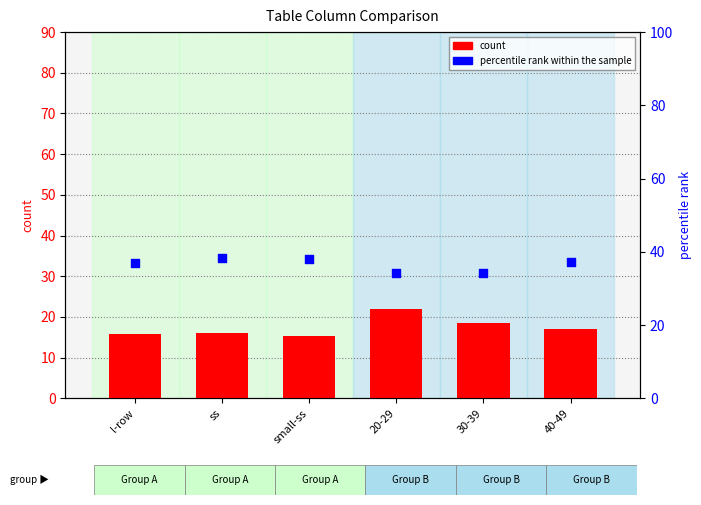

At which category is the sum across all series the highest?

20-29